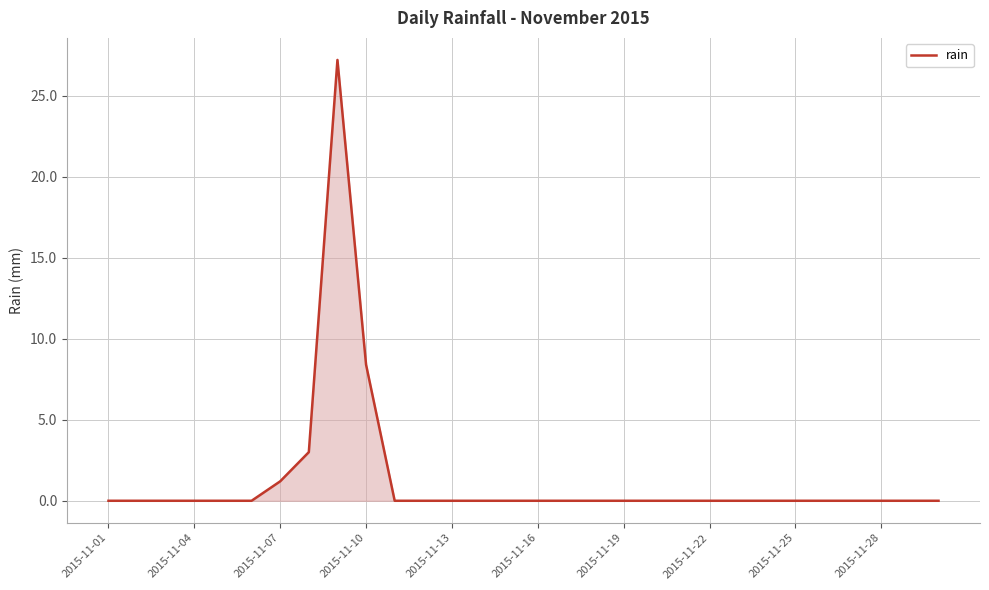

What is the difference between the maximum and minimum values?

27.2